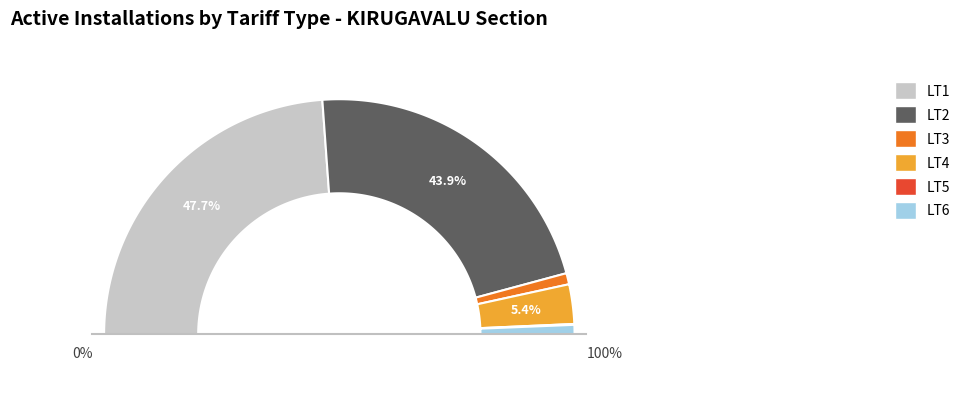

How much of the chart is everything except LT4?

94.6%